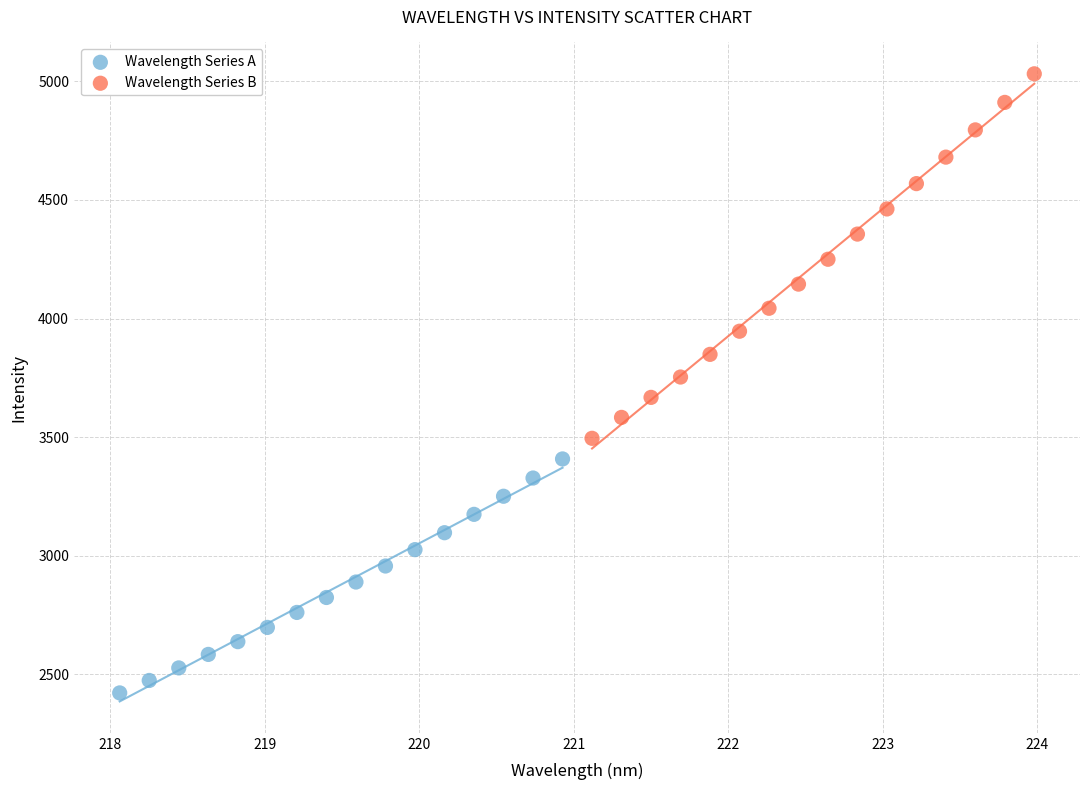

Which series contains the lowest Y value?

Wavelength Series A